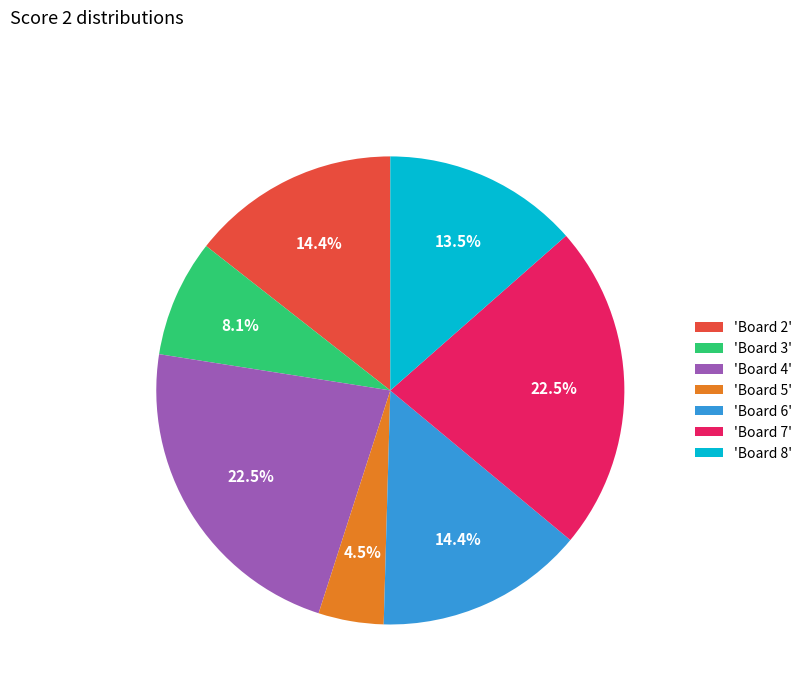

What is the smallest slice in the pie chart?

'Board 5'